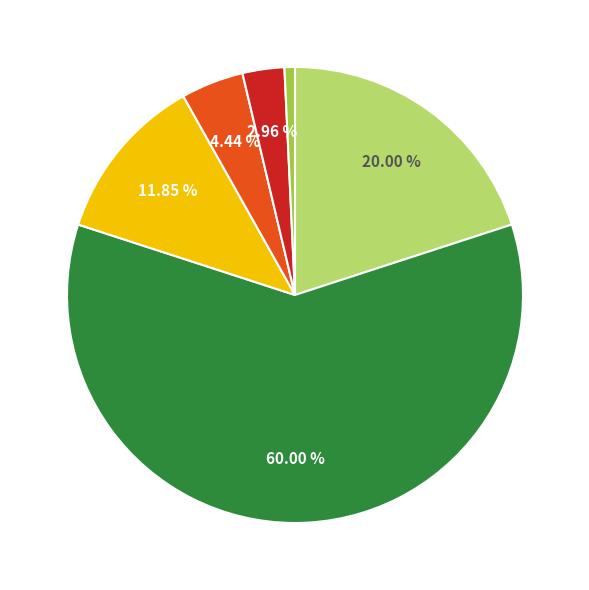

Does any single category account for the majority?

Yes